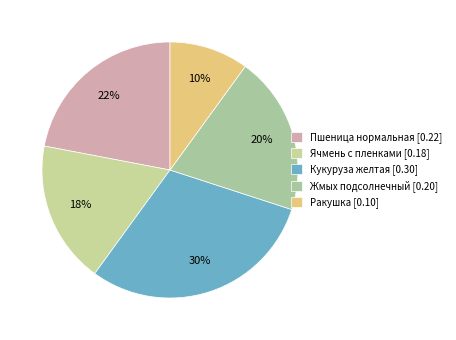

Rank the categories by value from lowest to highest.

Ракушка, Ячмень с пленками, Жмых подсолнечный, Пшеница нормальная, Кукуруза желтая